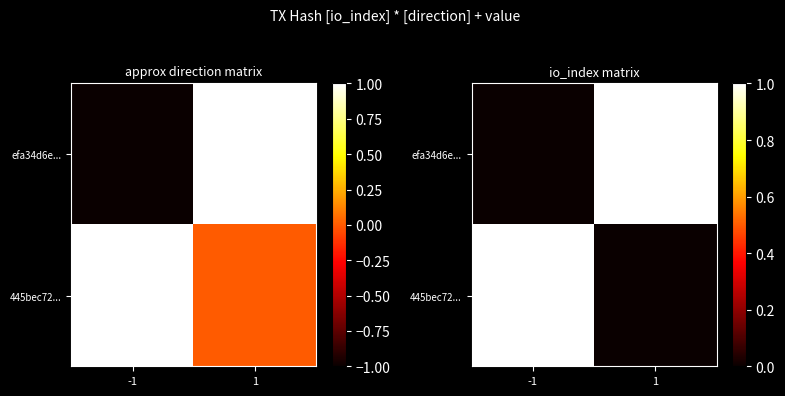

Is the value of 445bec72... at 1 greater than the value of efa34d6e... at 1?

No